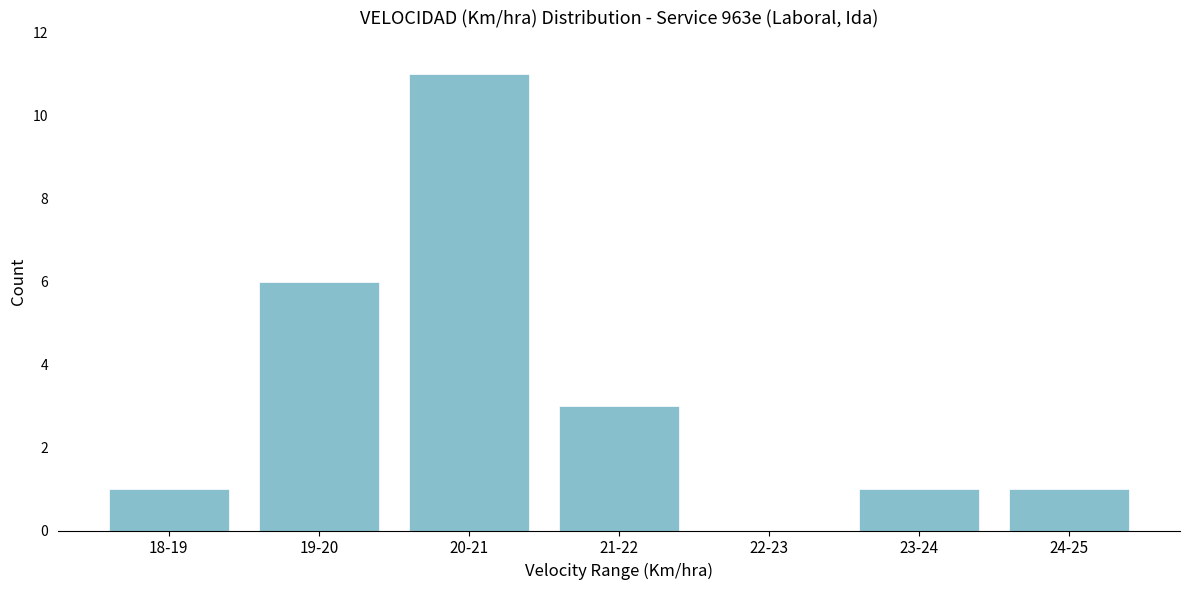

Reading left to right, list all the values displayed in this chart.

18-19=1	19-20=6	20-21=11	21-22=3	22-23=0	23-24=1	24-25=1